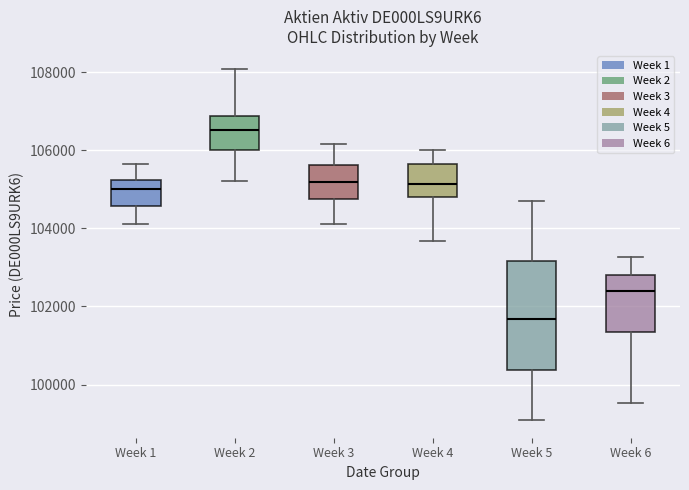

Which box's median line is the highest?

Week 2